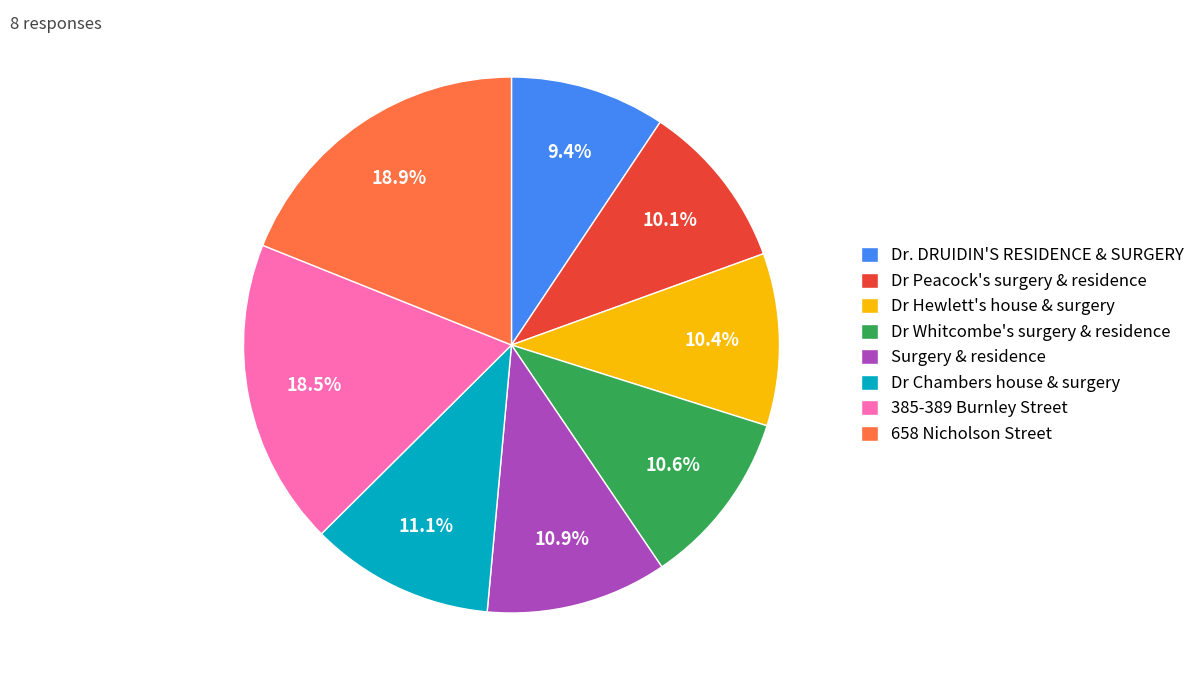

To the nearest percent, what percentage of the pie is Dr Peacock's surgery & residence?

10%